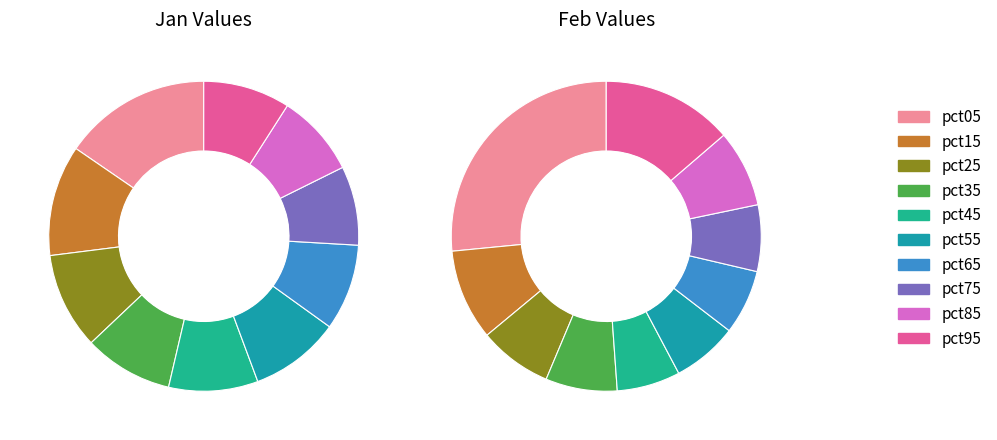

True or false: 8 accounts for 9% of the total.

True